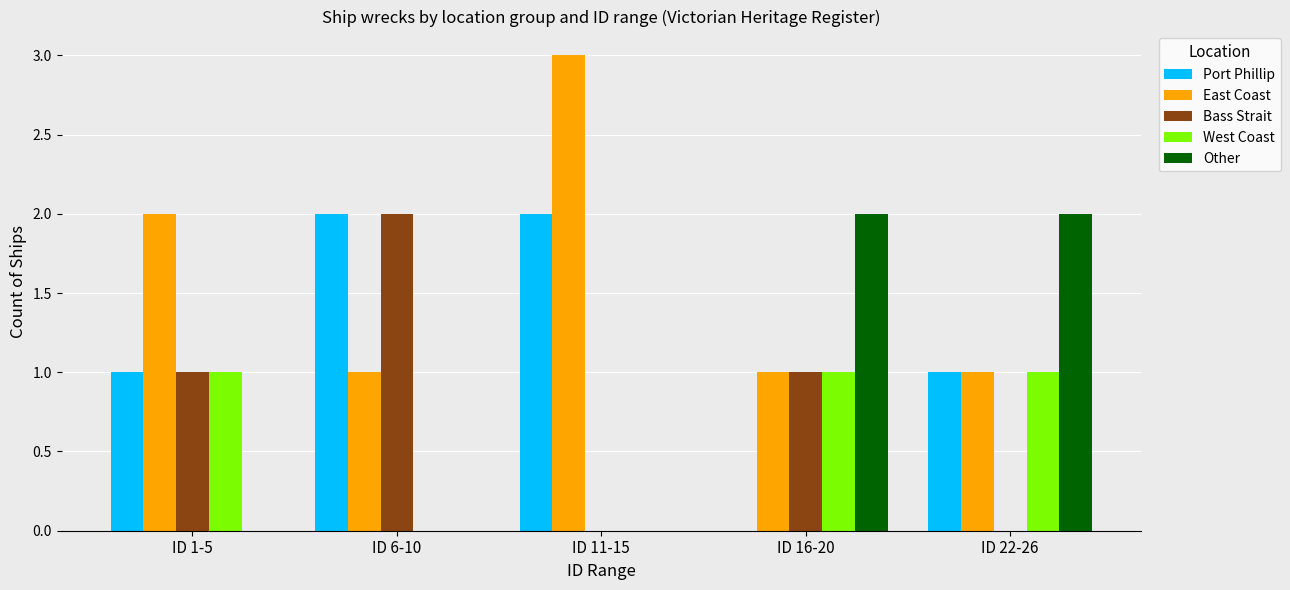

What is the sum of all East Coast values?

8